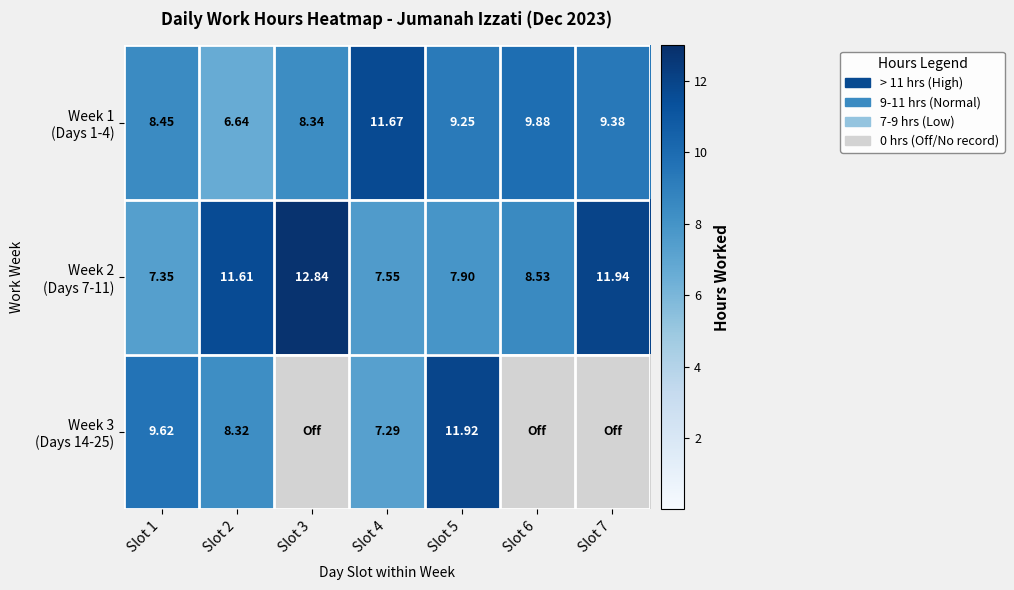

List the series in order of their peak value, highest first.

Week 2 (Days 7-11), Week 3 (Days 14-25), Week 1 (Days 1-4)